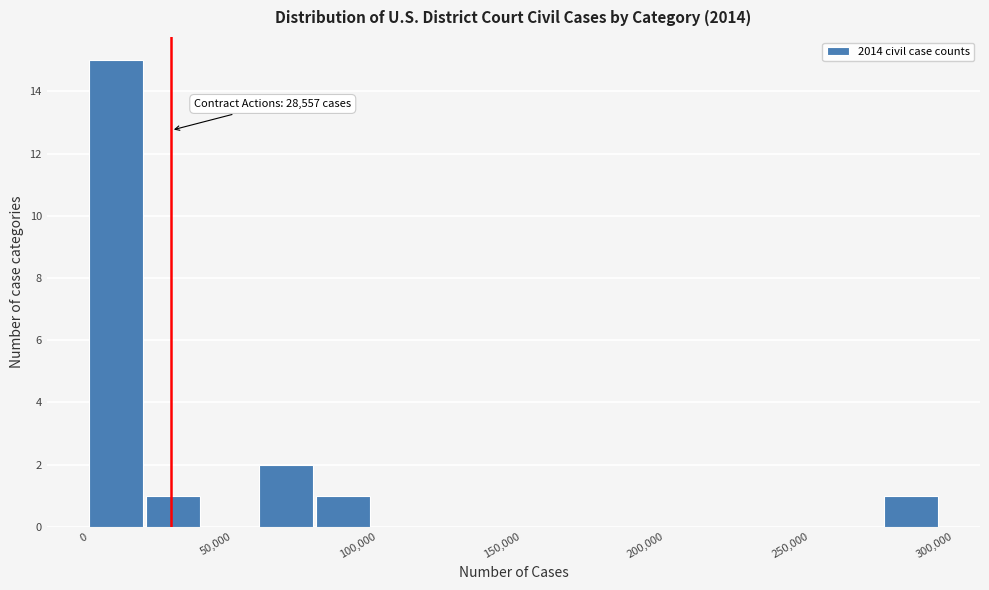

Read against the x-axis, roughly where is the centre of the tallest bar?

10000